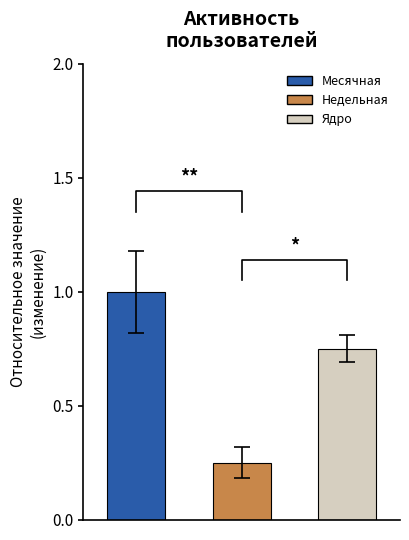

What value does the Месячная series have at Недельная?

1.0